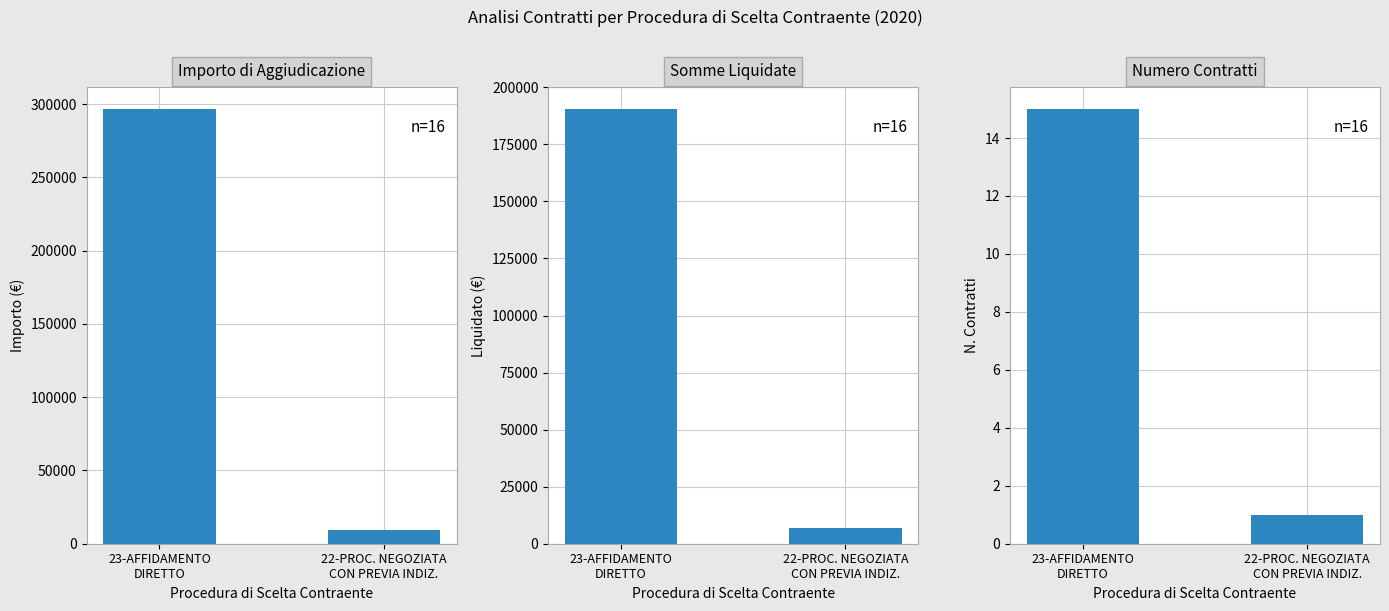

What is the sum of all Numero Contratti values?

16